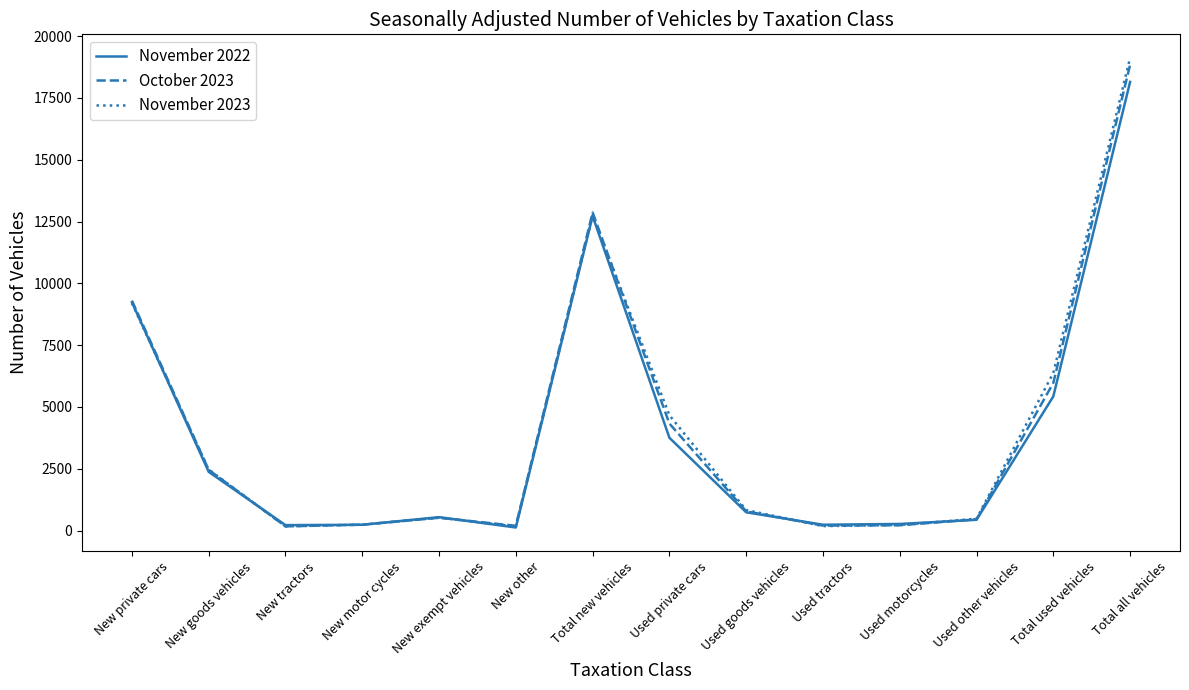

The value of November 2022 at Total all vehicles is 18147. True or false?

True